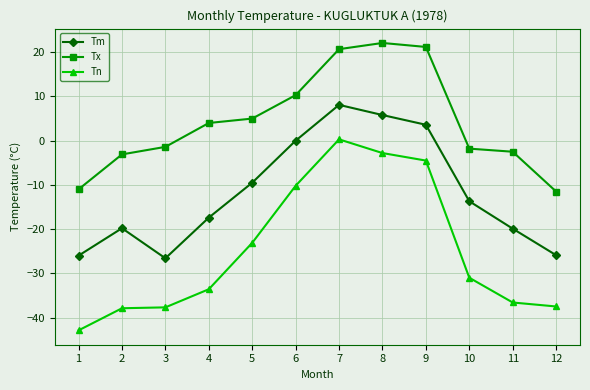

At 10, list the series in order from smallest to largest.

Tn, Tm, Tx